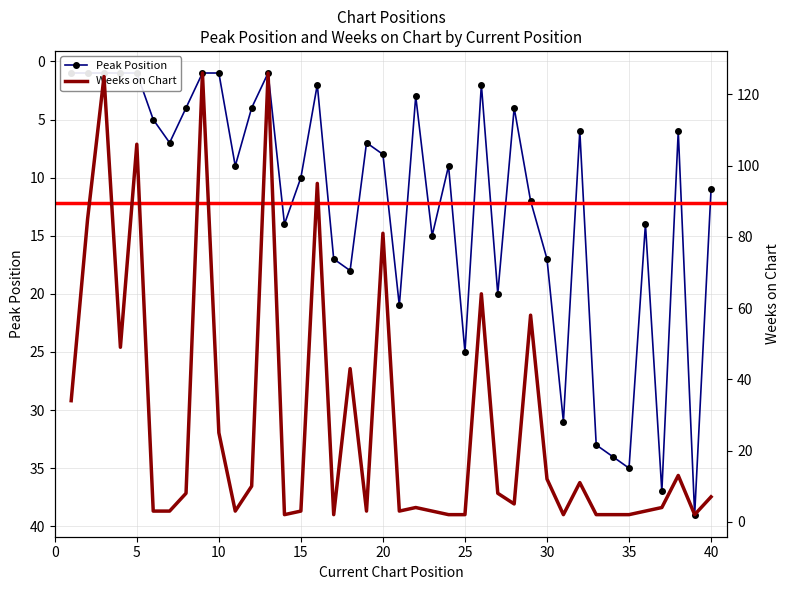

What is the highest value of the Weeks on Chart series?

126